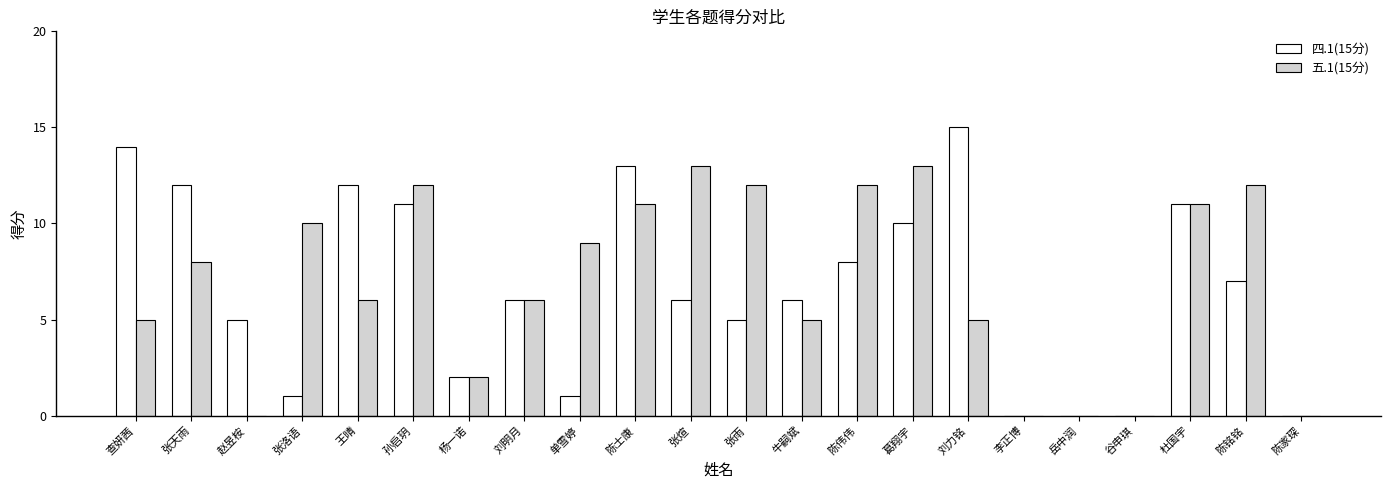

Which series changed the most between 单雪婷 and 张煊?

四.1(15分)